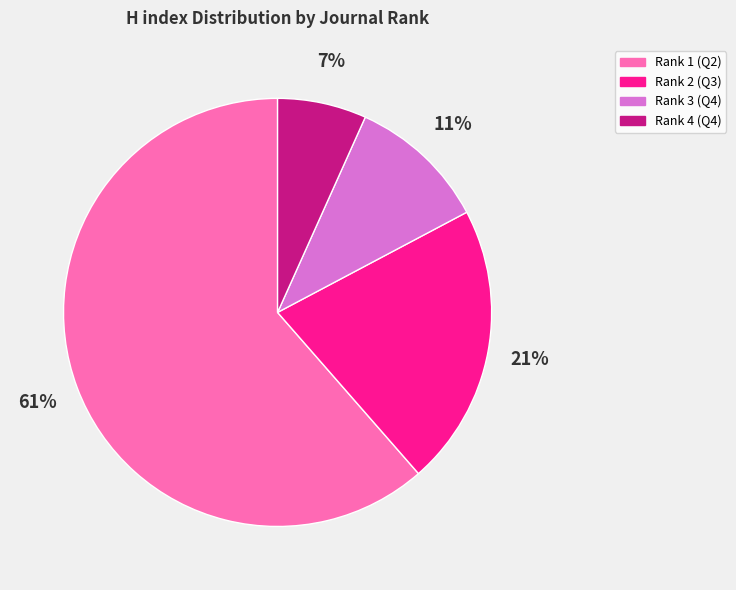

Between Rank 4 (Q4) and Rank 1 (Q2), which is larger?

Rank 1 (Q2)